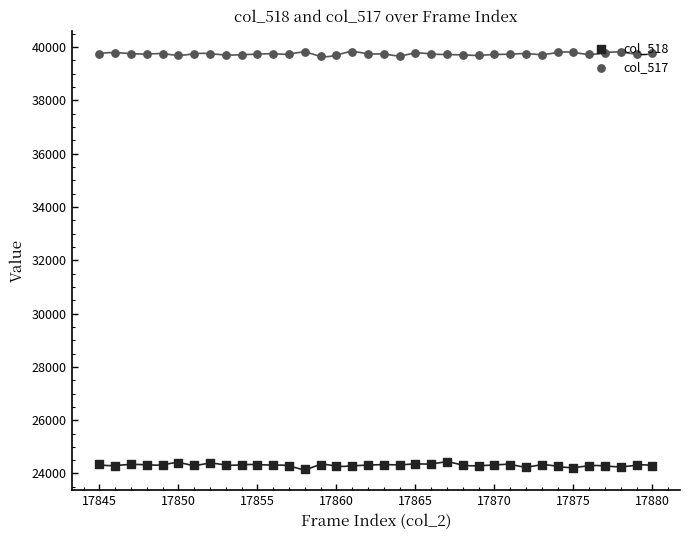

Is the value of col_518 at 32 greater than the value of col_517 at 30?

No